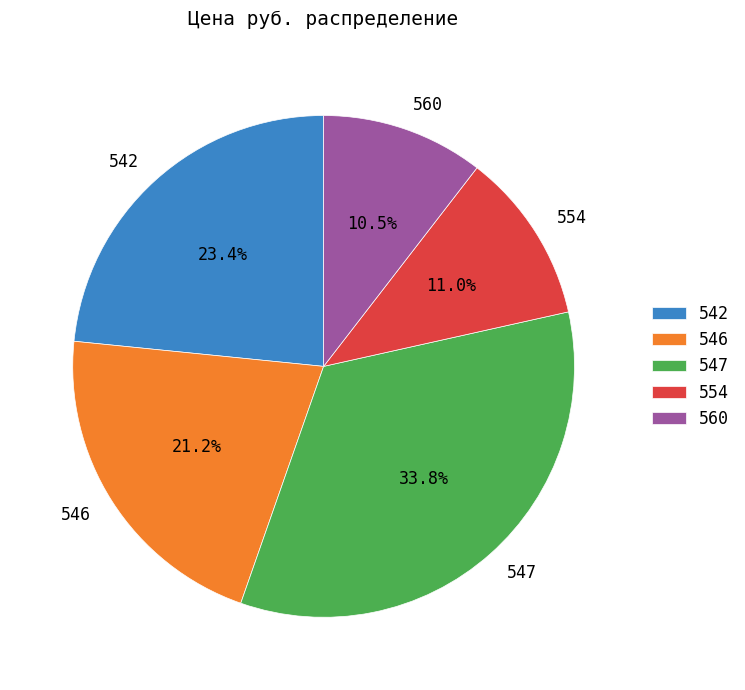

To the nearest percent, what is the average slice percentage?

20%